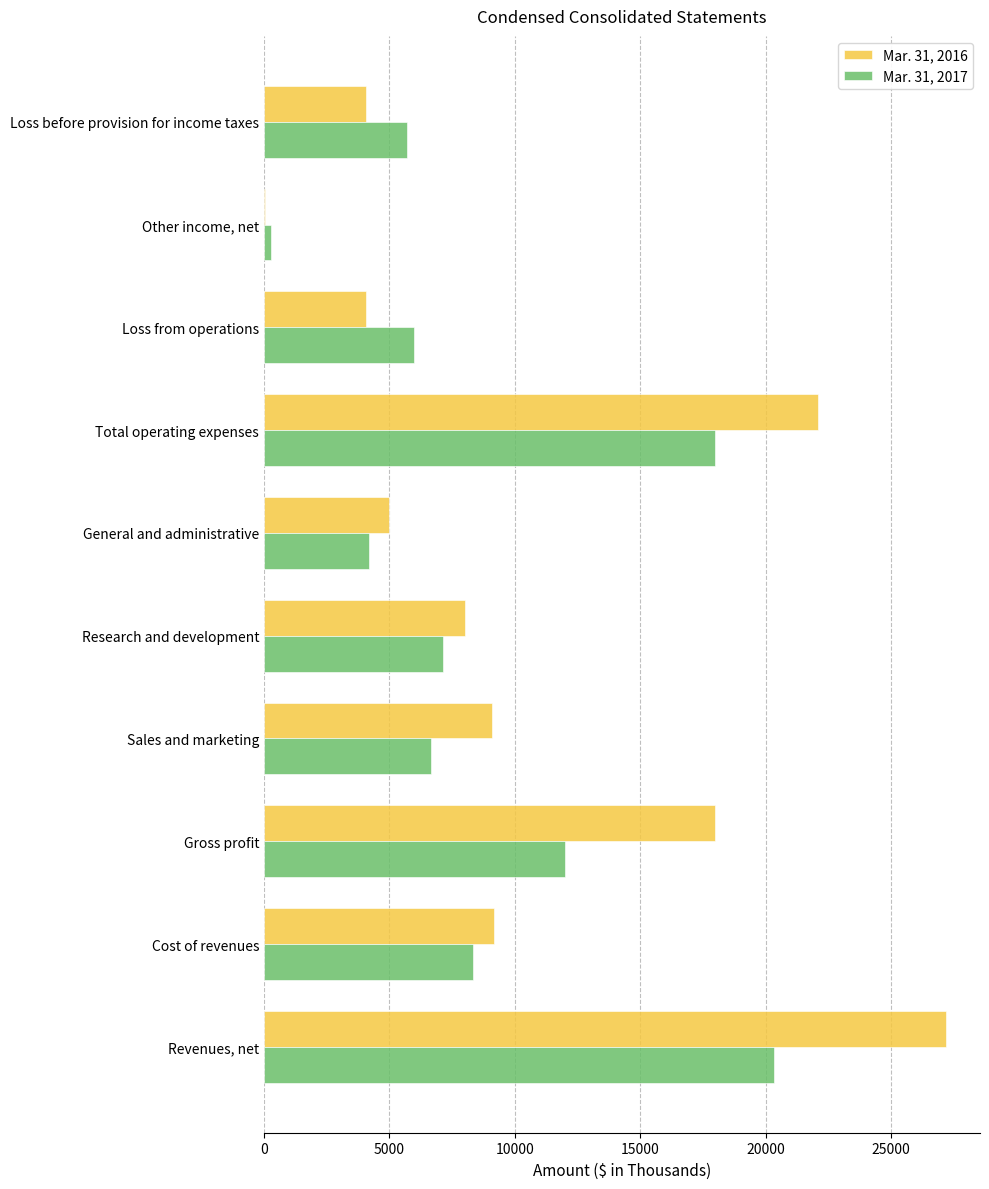

The value of Mar. 31, 2016 at Loss before provision for income taxes is 4072. True or false?

True